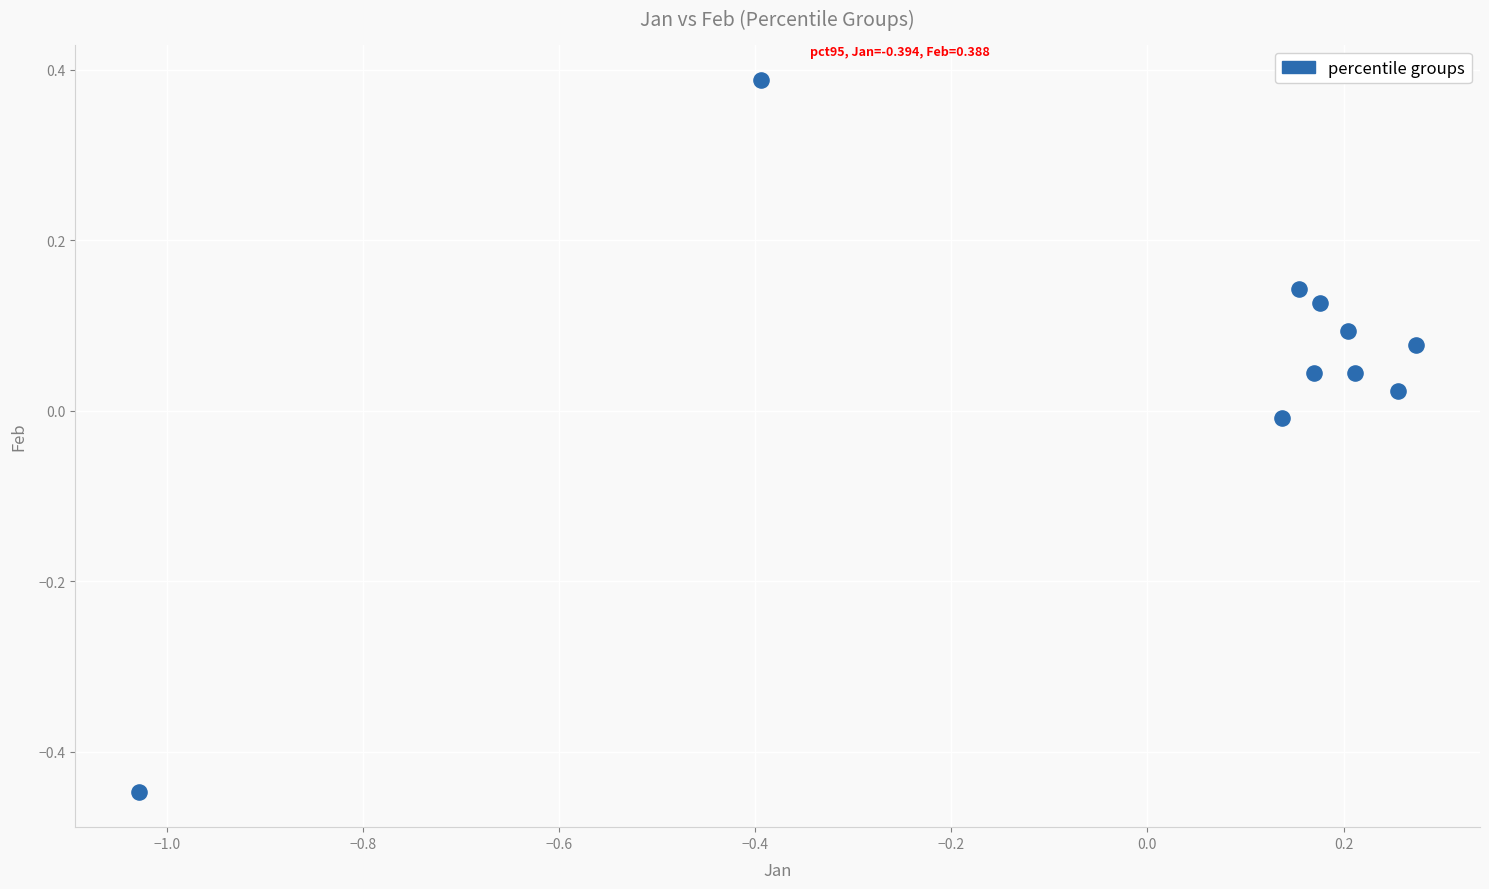

What is the range of Y values (max minus min)?

0.8